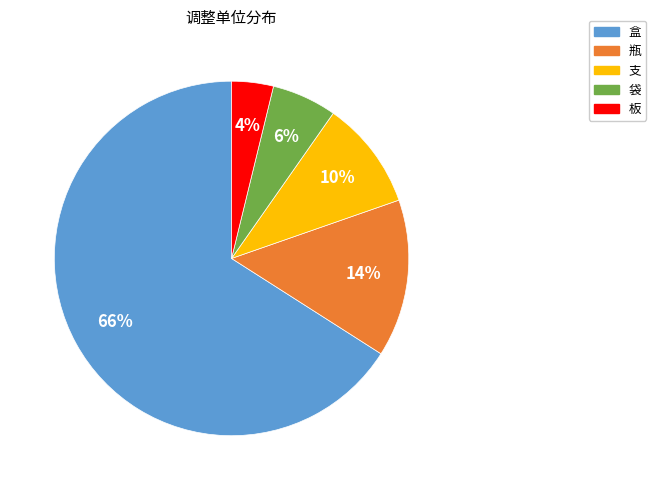

The 支 slice represents 10% of the pie. True or false?

True